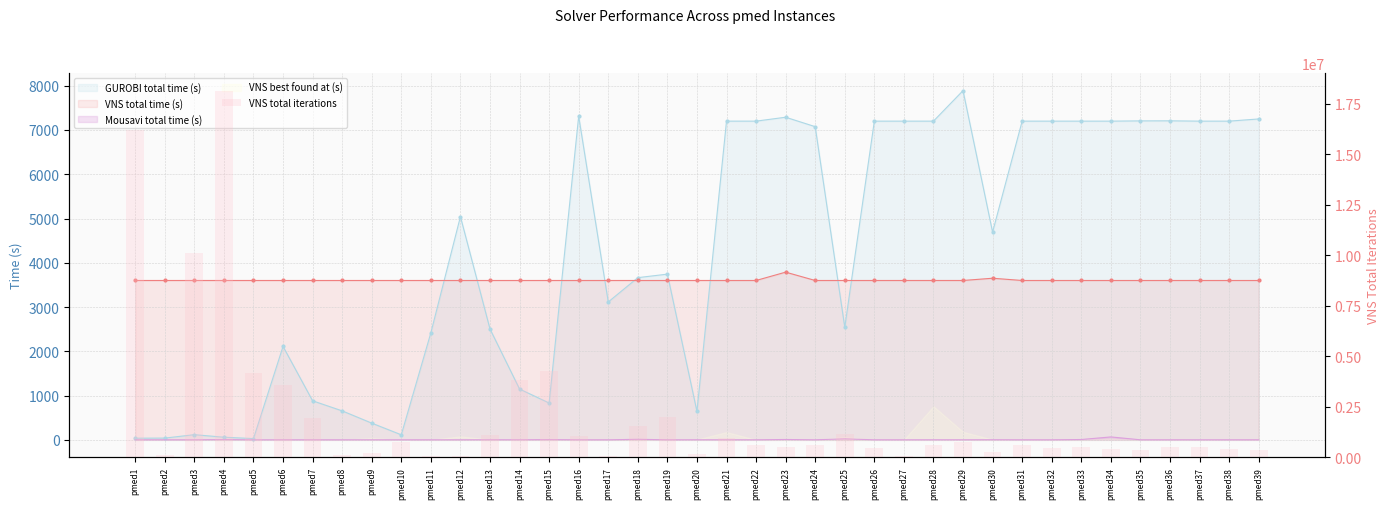

What is the maximum value shown in the chart?

18106704